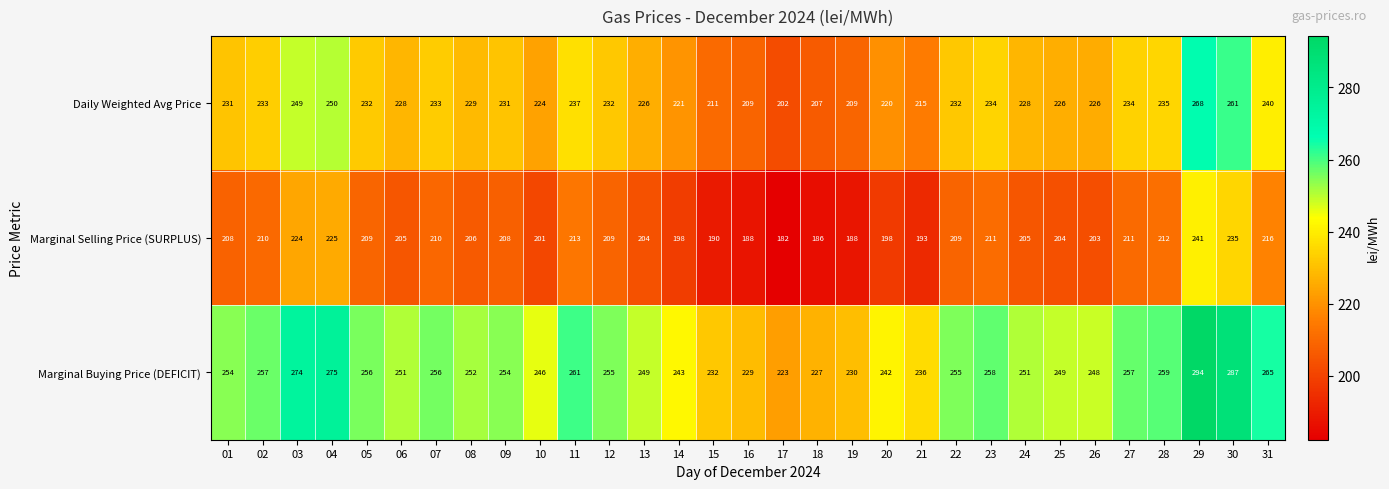

What is the sum of the Marginal Buying Price (DEFICIT) values at 30 and 11?

548